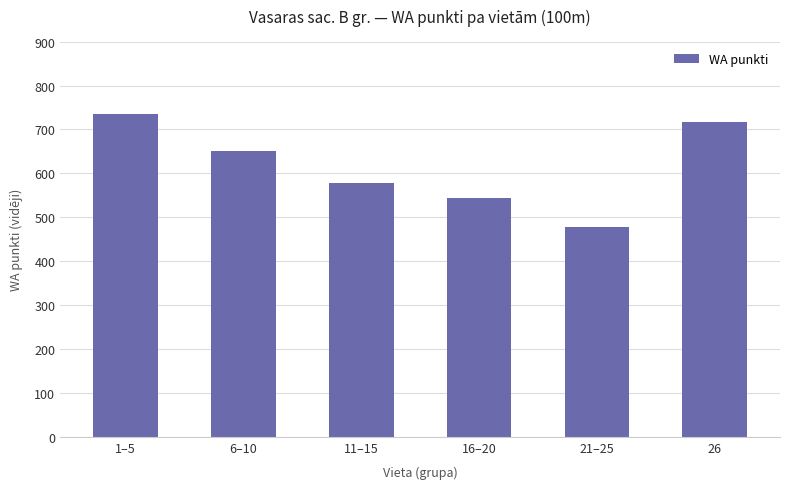

What is the approximate value at 6–10, to the nearest 50?

650